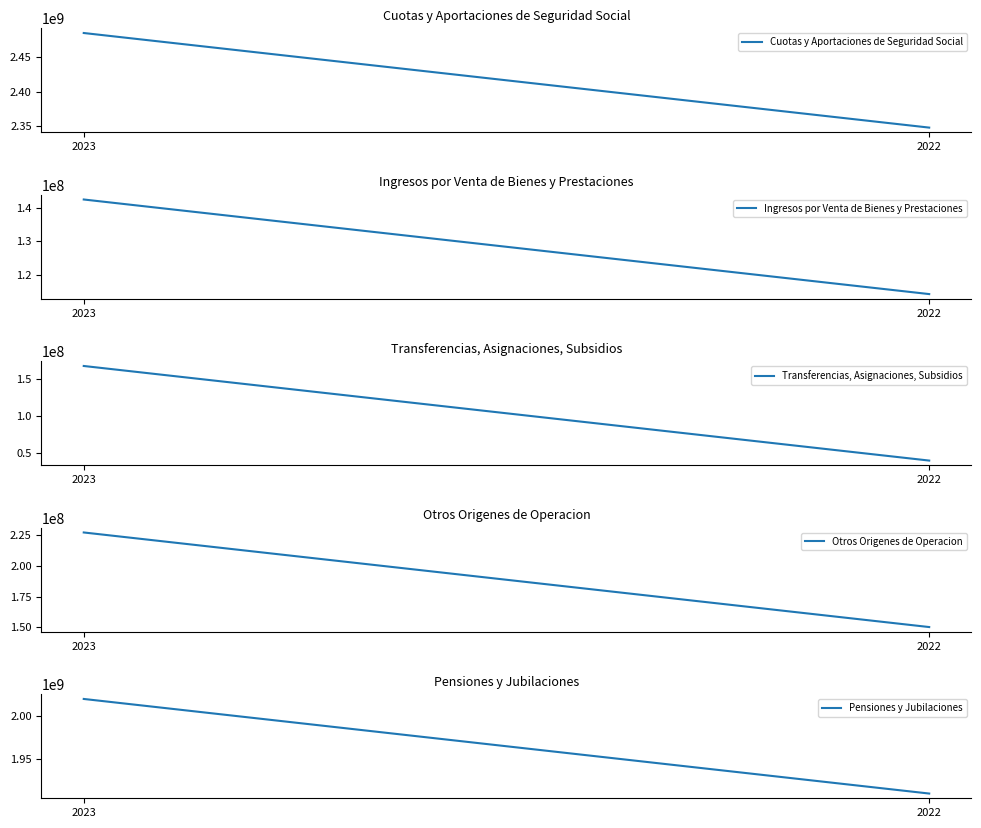

What is the minimum value for Cuotas y Aportaciones de Seguridad Social?

2347897641